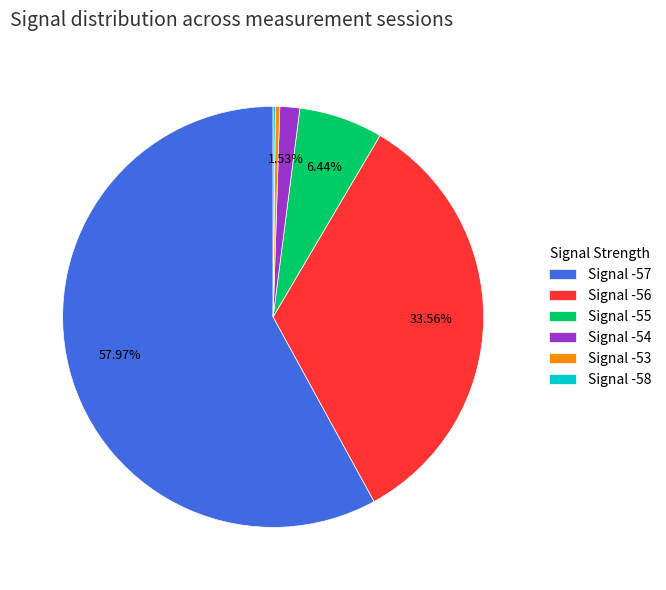

Which has a higher value, Signal -54 or Signal -53?

Signal -54